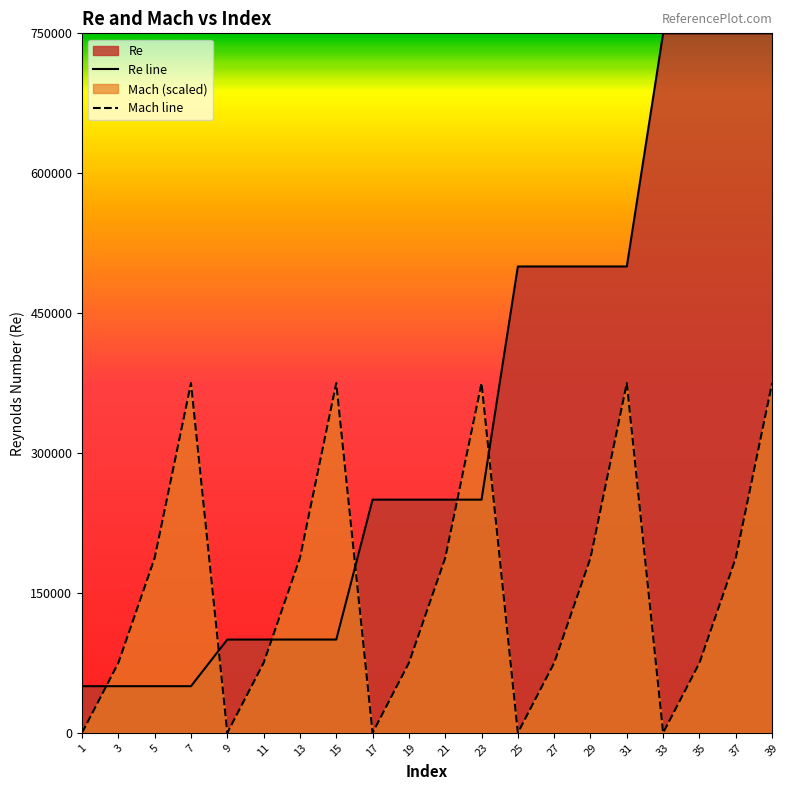

The value of Mach line at 7 is 545150. True or false?

False